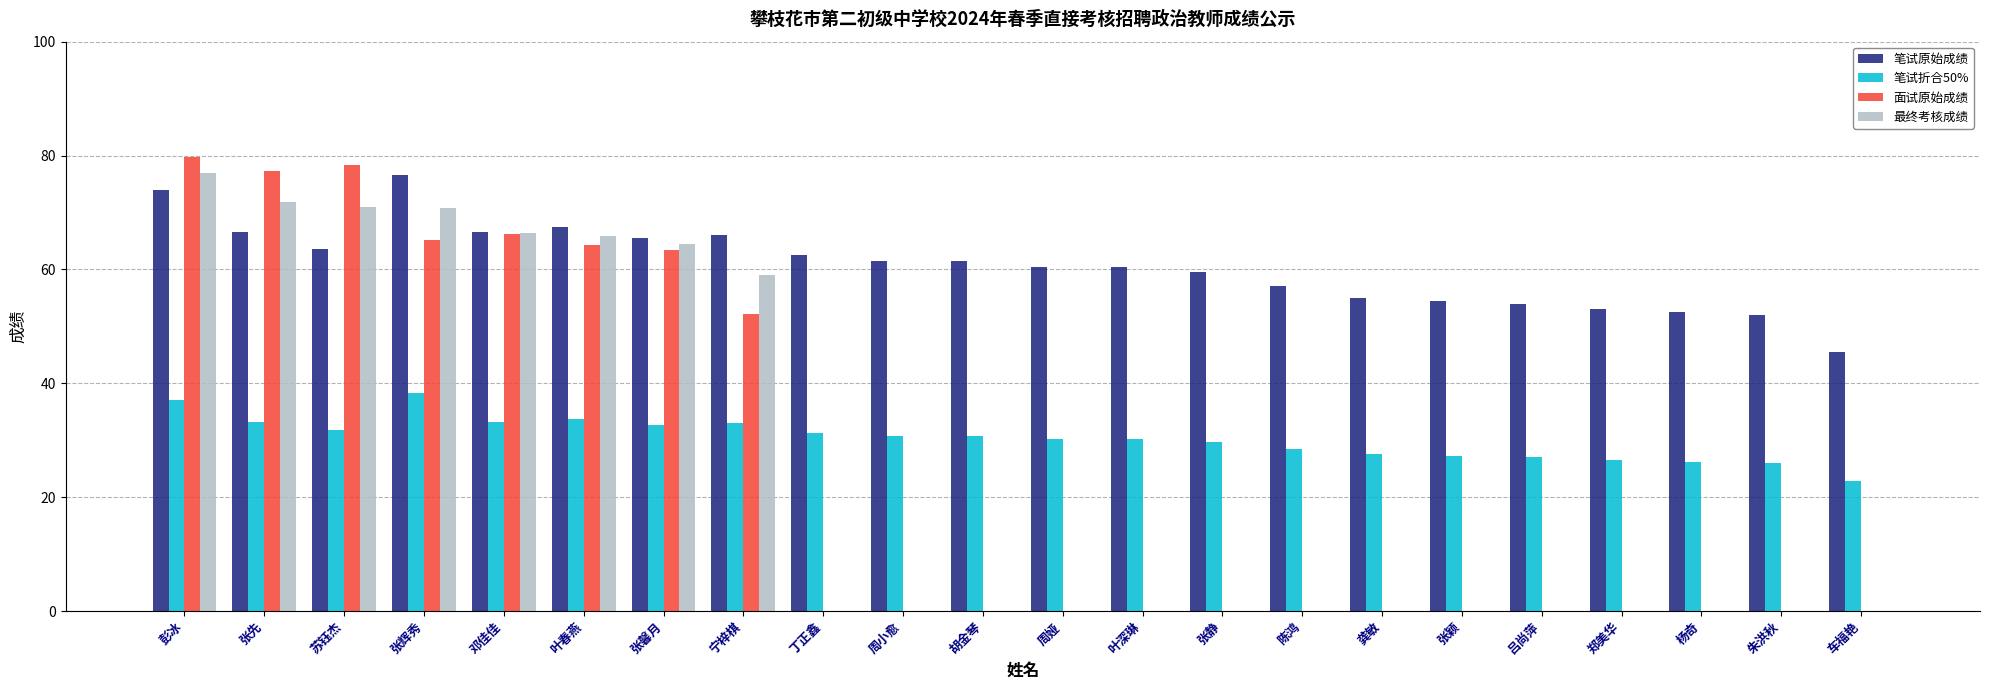

How many data points does each series have?

22